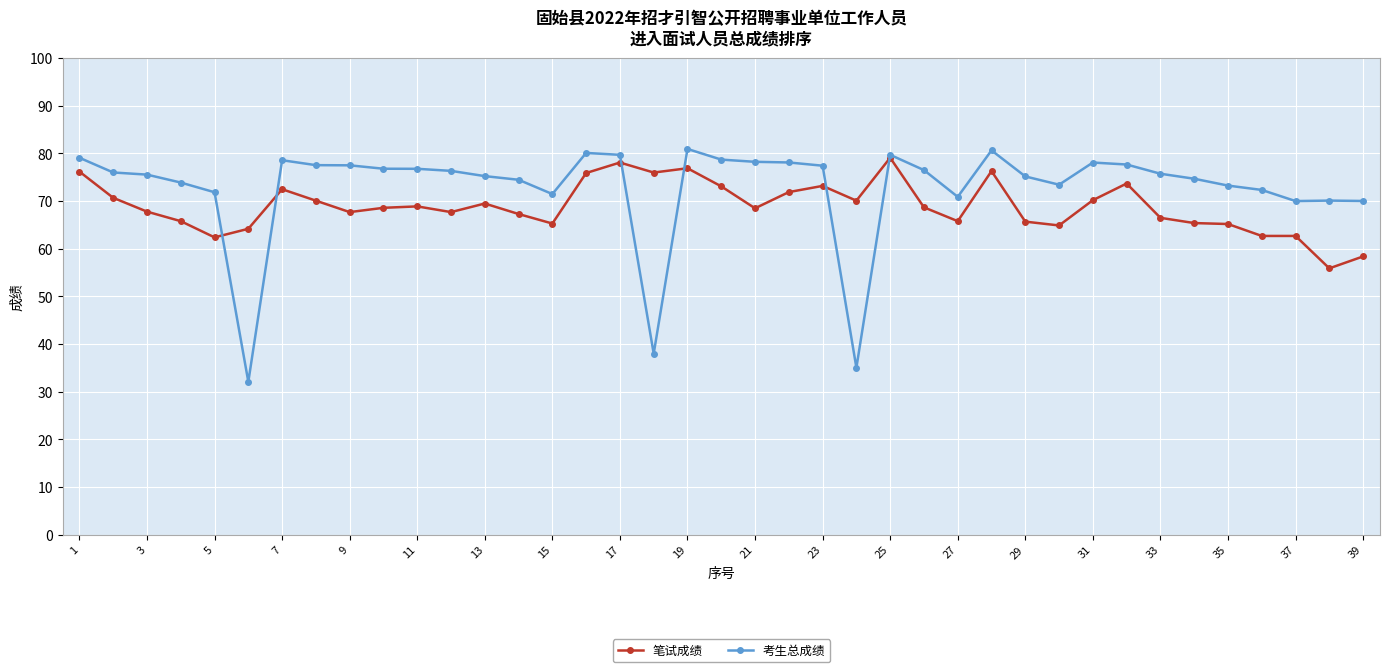

Which series has the largest range (max minus min)?

考生总成绩